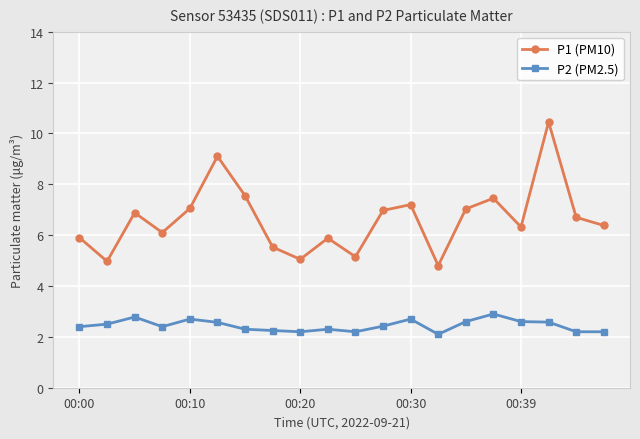

Which series has the largest total across all categories?

P1 (PM10)